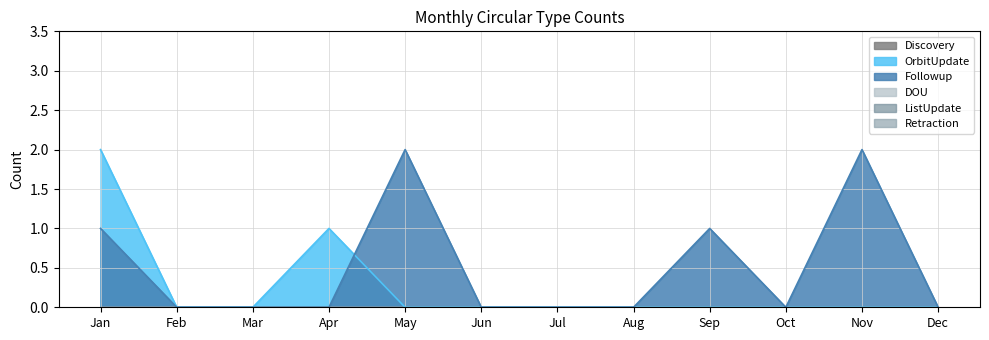

Reading right to left, list all the values displayed in this chart.

OrbitUpdate: 0	0	0	0	0	0	0	0	1	0	0	2
Followup: 0	2	0	1	0	0	0	2	0	0	0	1
Discovery: 0	0	0	0	0	0	0	0	0	0	0	0
DOU: 0	0	0	0	0	0	0	0	0	0	0	0
ListUpdate: 0	0	0	0	0	0	0	0	0	0	0	0
Retraction: 0	0	0	0	0	0	0	0	0	0	0	0